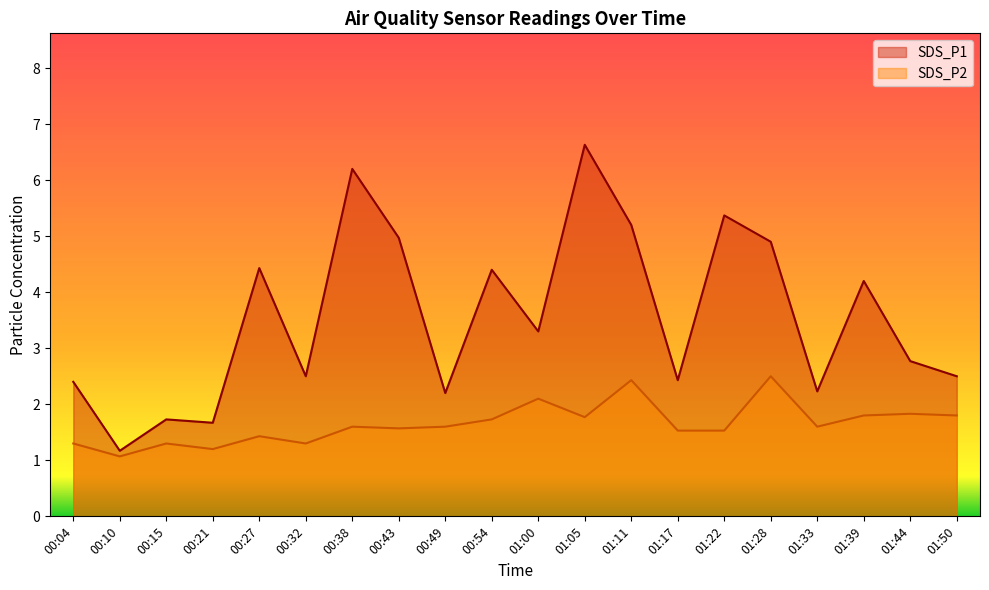

Rank the series by their maximum value, from highest to lowest.

SDS_P1, SDS_P2